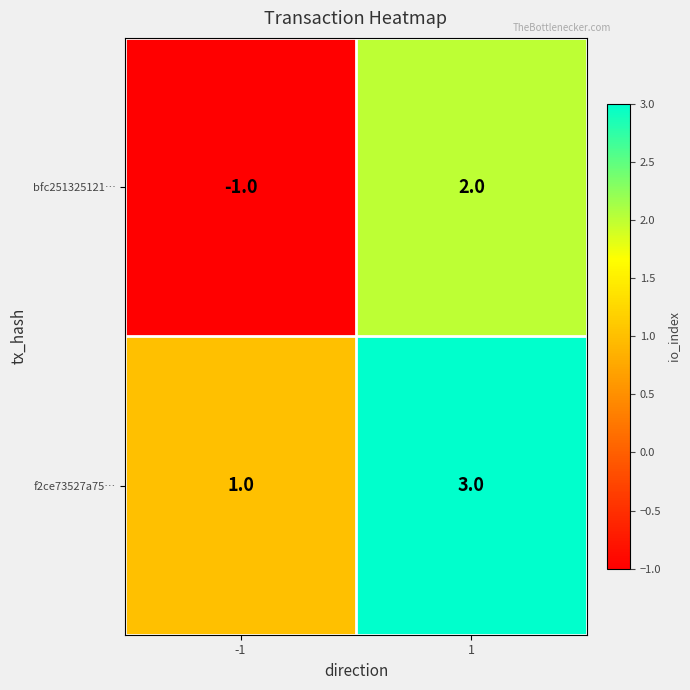

Which series has the largest range (max minus min)?

bfc251325121…